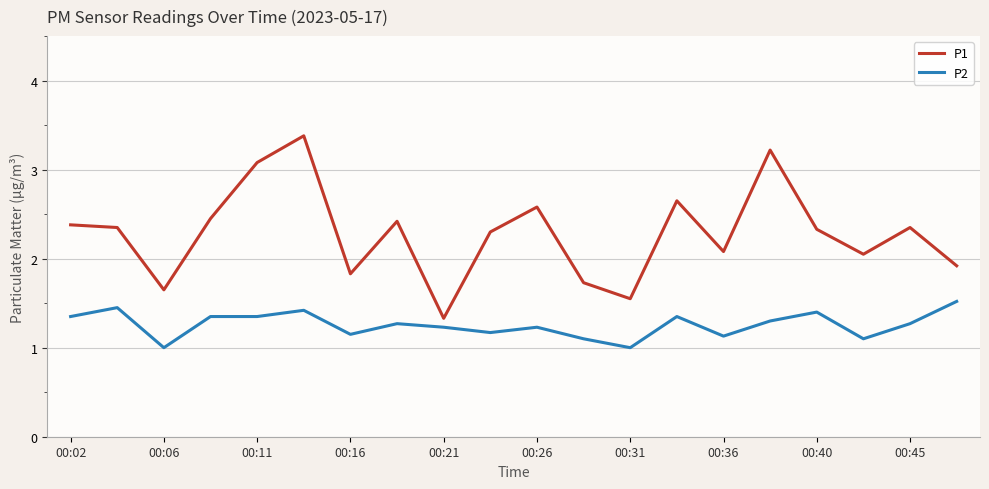

What is the lowest value of the P2 series?

1.0